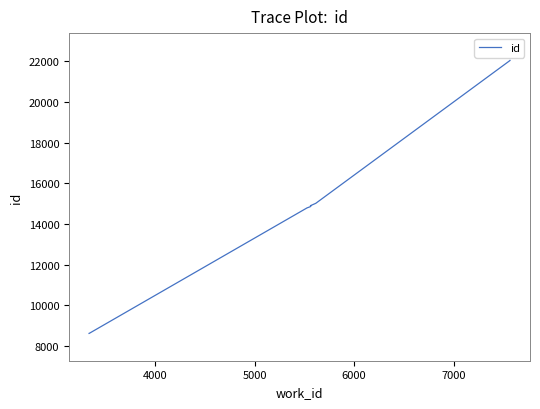

Count the number of values greater than 14874.

4